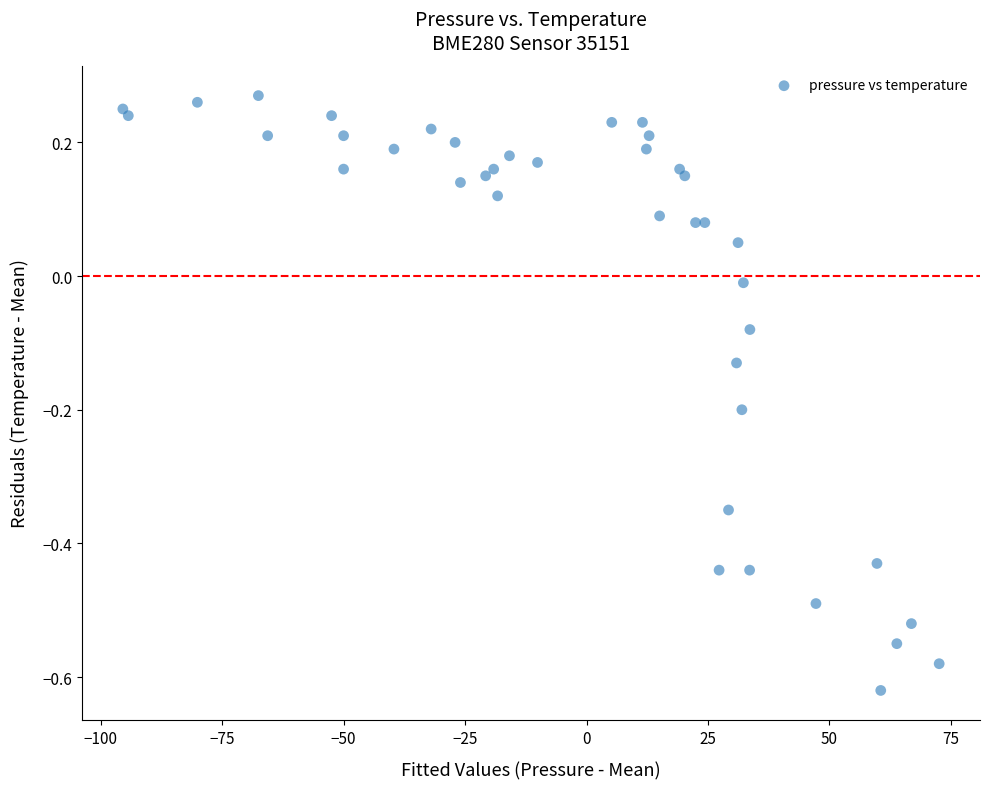

What is the range of Y values (max minus min)?

0.9